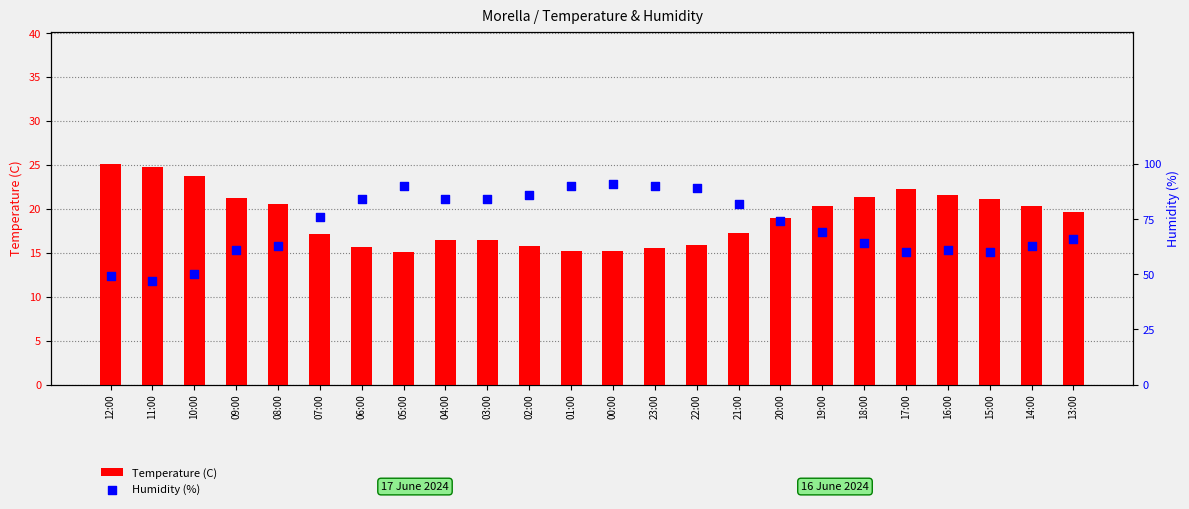

Which series reaches the maximum Y coordinate?

Humidity (%)